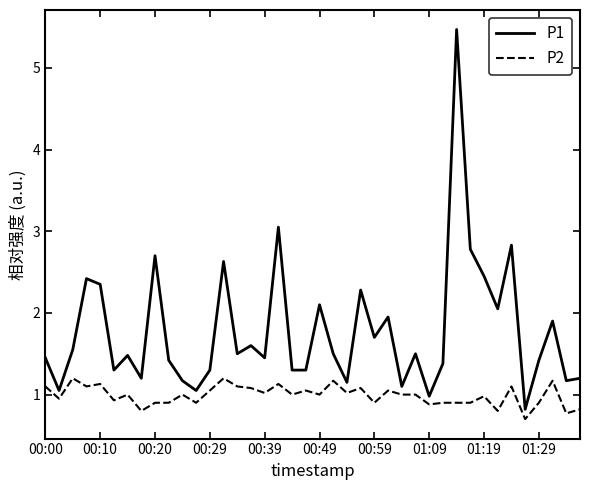

List the series in order of their peak value, lowest first.

P2, P1